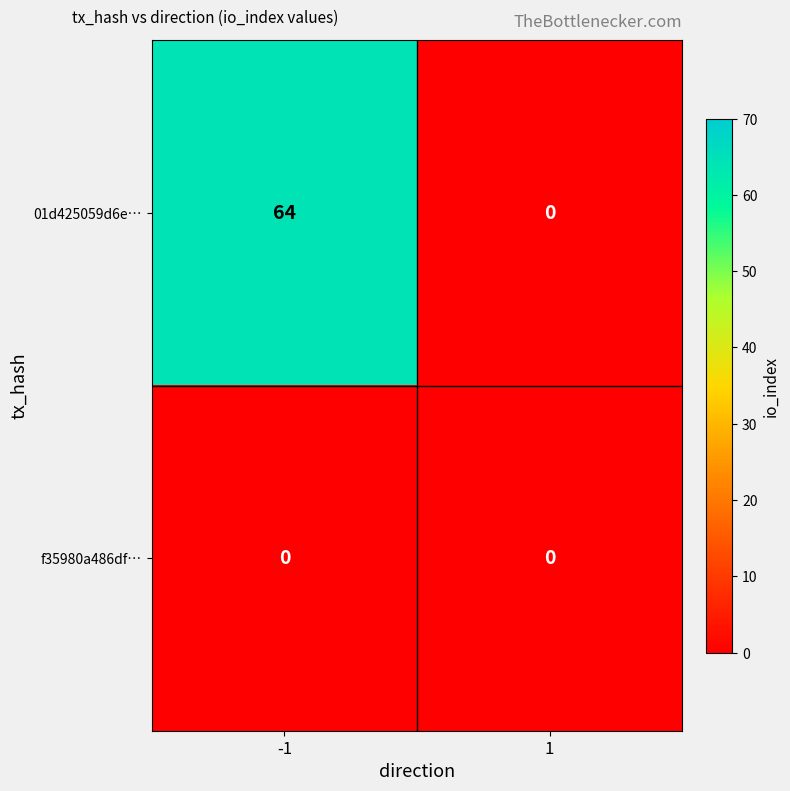

What is the difference between the highest and lowest values at -1?

64